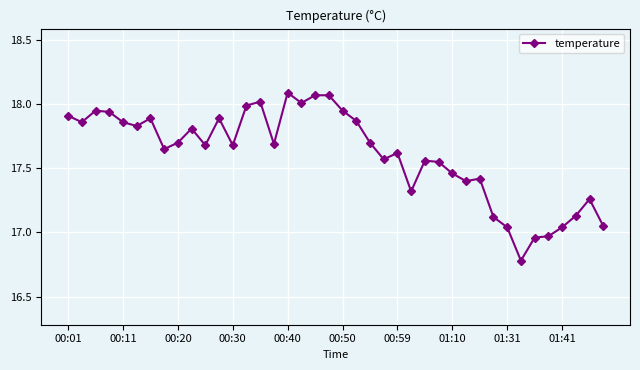

Is this an area chart (filled region under the line)?

No